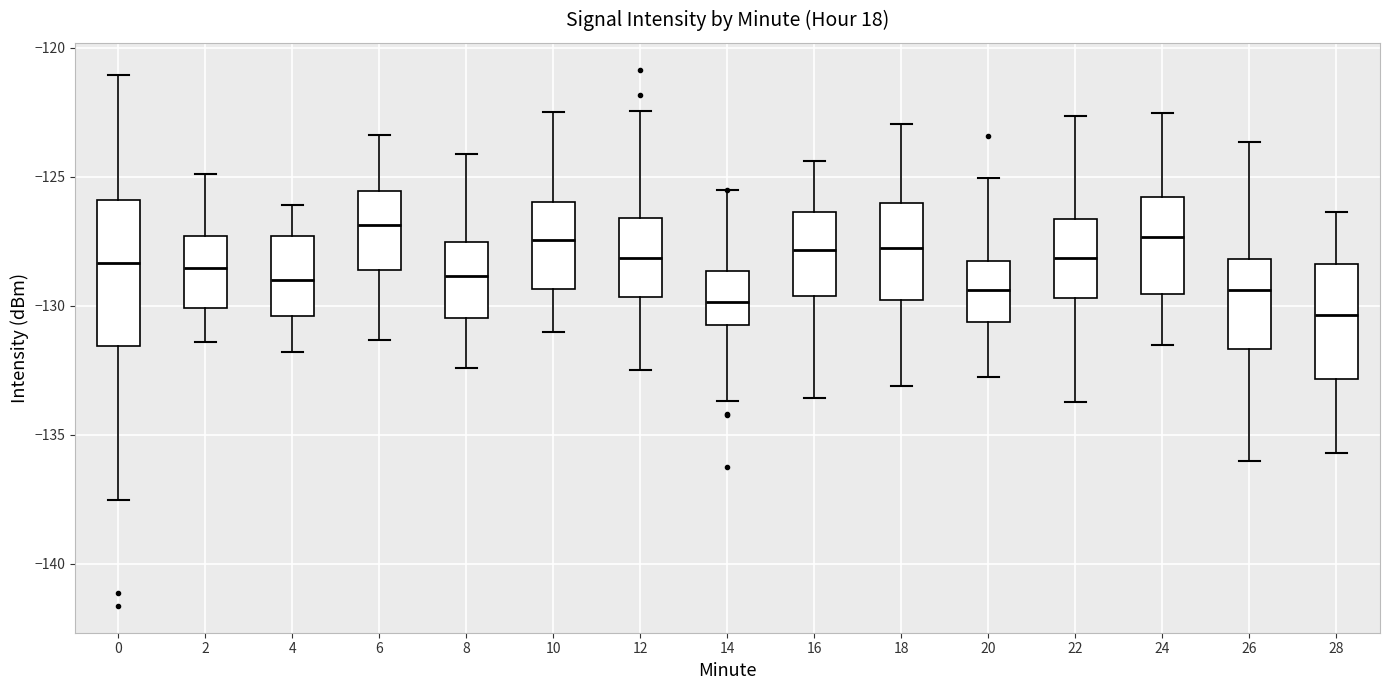

Which box is the tallest, from its lower edge to its upper edge?

0